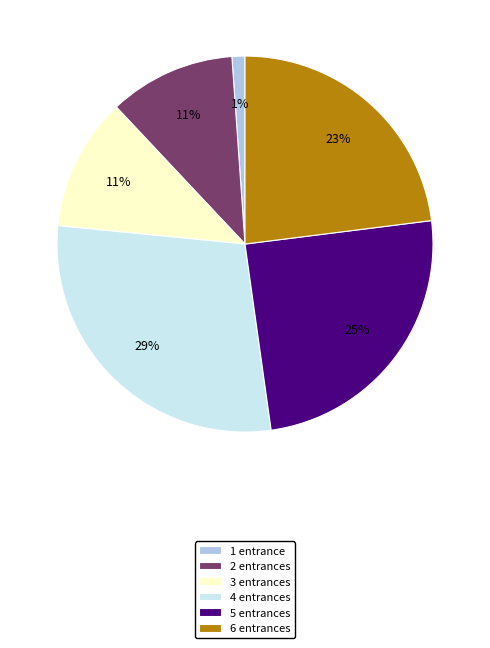

To the nearest percent, what is the difference between the 1 entrance and 6 entrances slice percentages?

22%